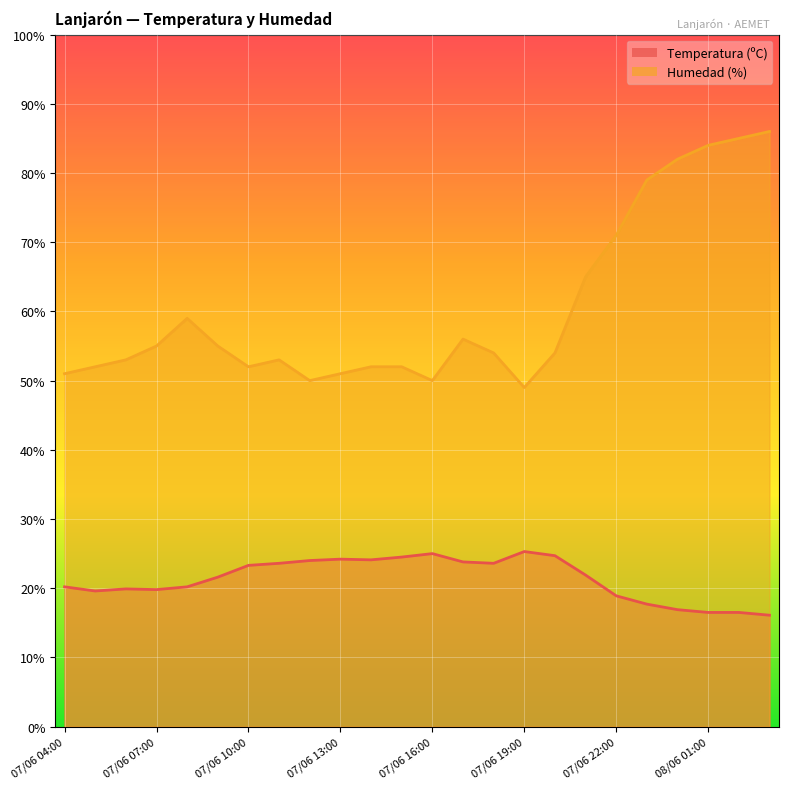

What is the difference between the highest and lowest values at 07/06 19:00?

23.7